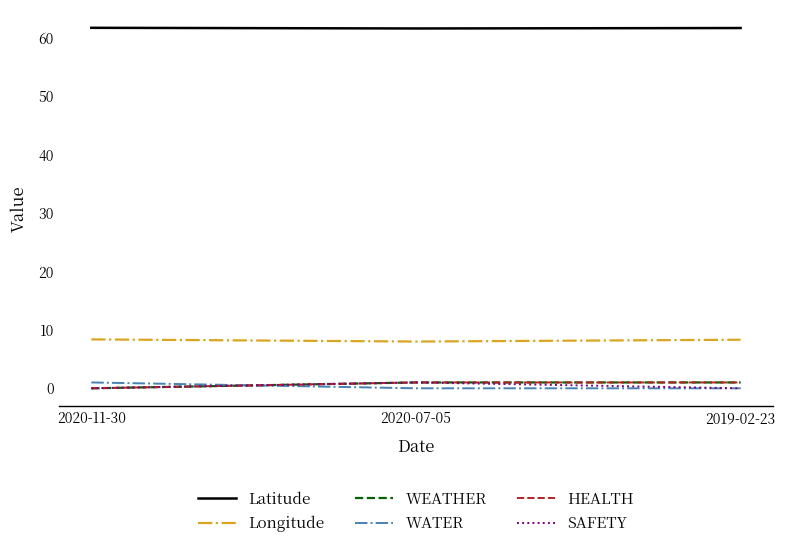

Reading left to right, transcribe all the data shown in this chart.

Latitude: 61.7	61.6	61.6
Longitude: 8.4	8.0	8.3
WEATHER: 0.0	1.0	1.0
WATER: 1.0	0.0	0.0
HEALTH: 0.0	1.0	1.0
SAFETY: 0.0	1.0	0.0